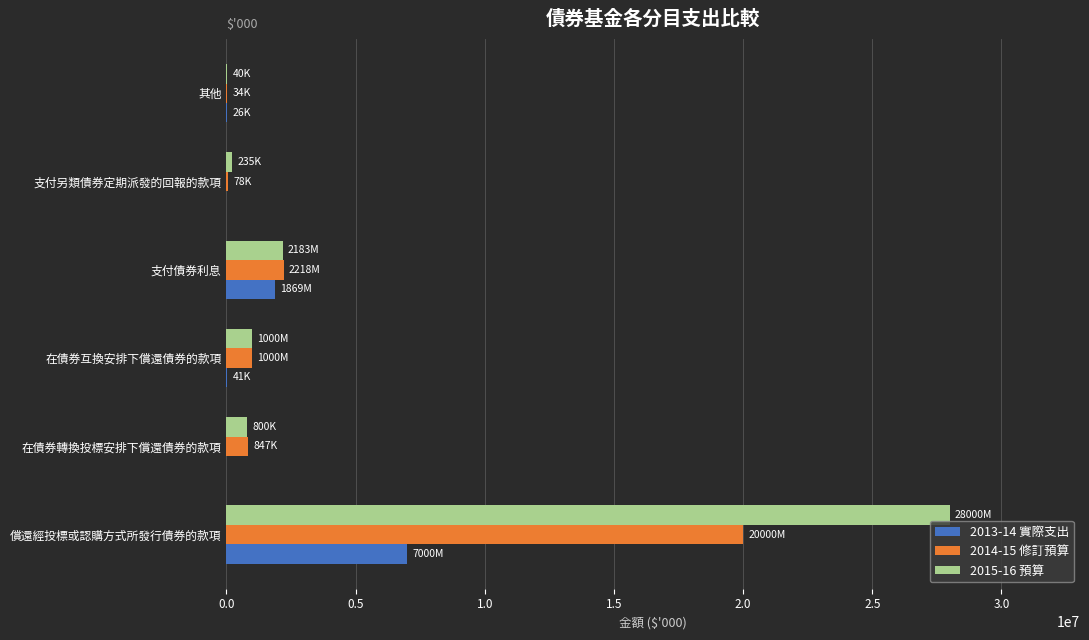

What is the average value of the 2013-14 實際支出 series?

1489234